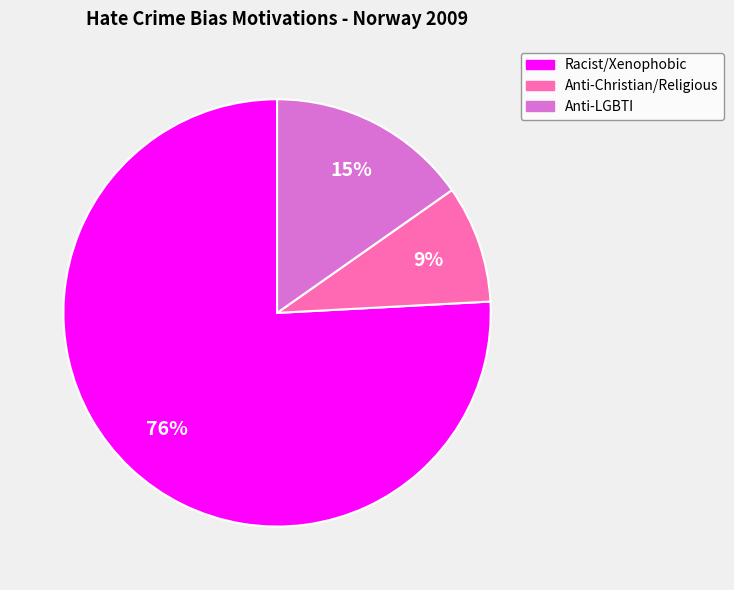

To the nearest percent, what is the difference between the largest and smallest slice percentages?

67%